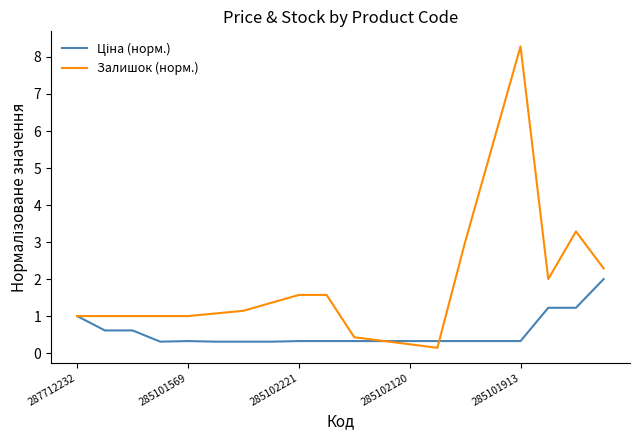

Which series has the largest range (max minus min)?

Залишок (норм.)